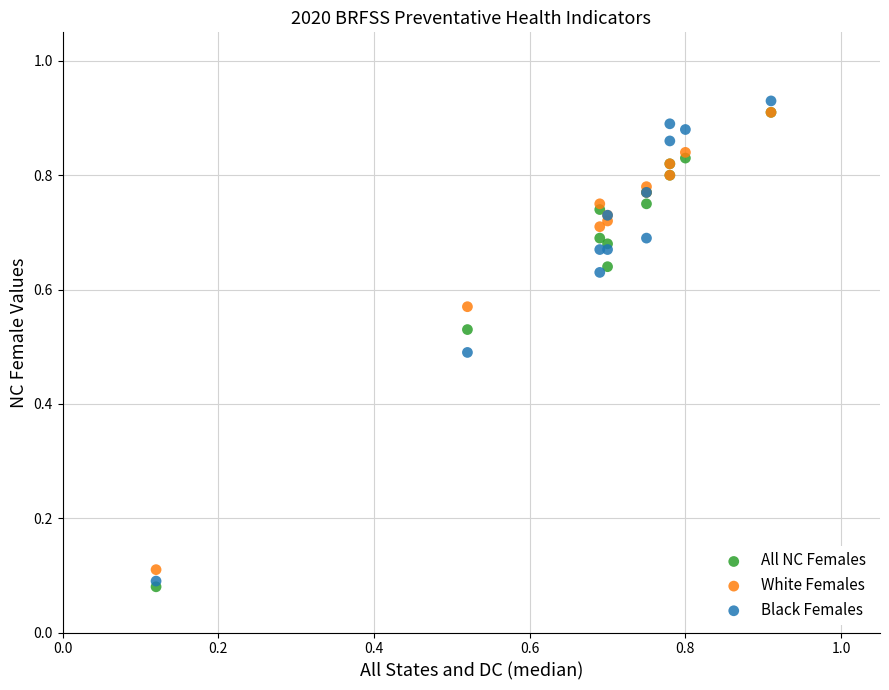

Which series has the widest spread of Y values?

Black Females